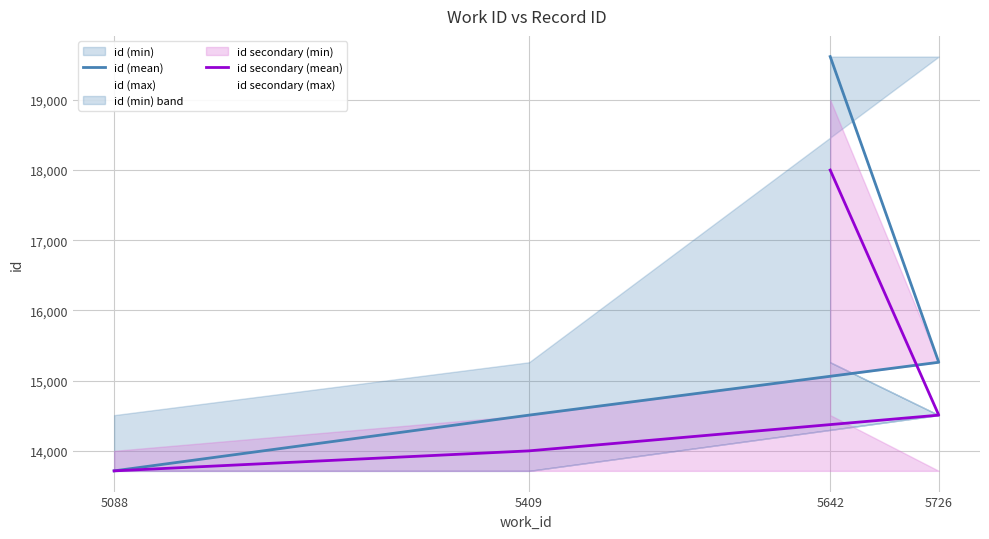

What is the smallest value displayed?

13715